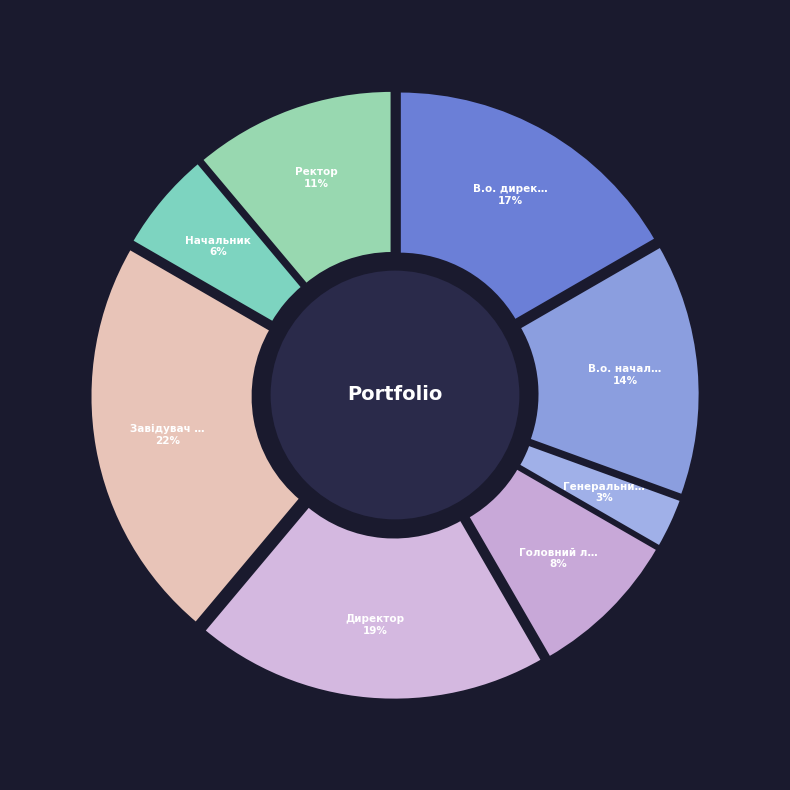

How many slices are in this pie chart?

8